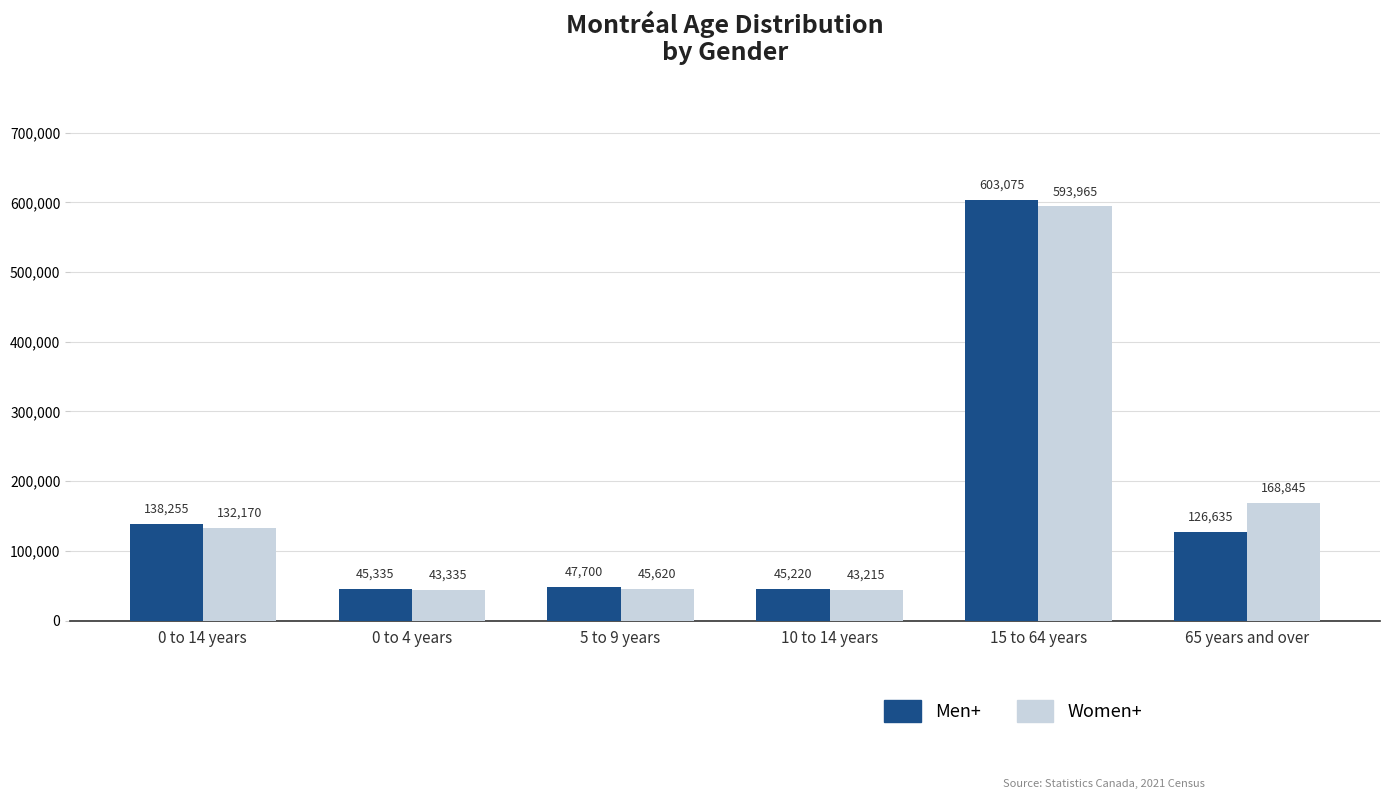

How many bars are there in total?

12